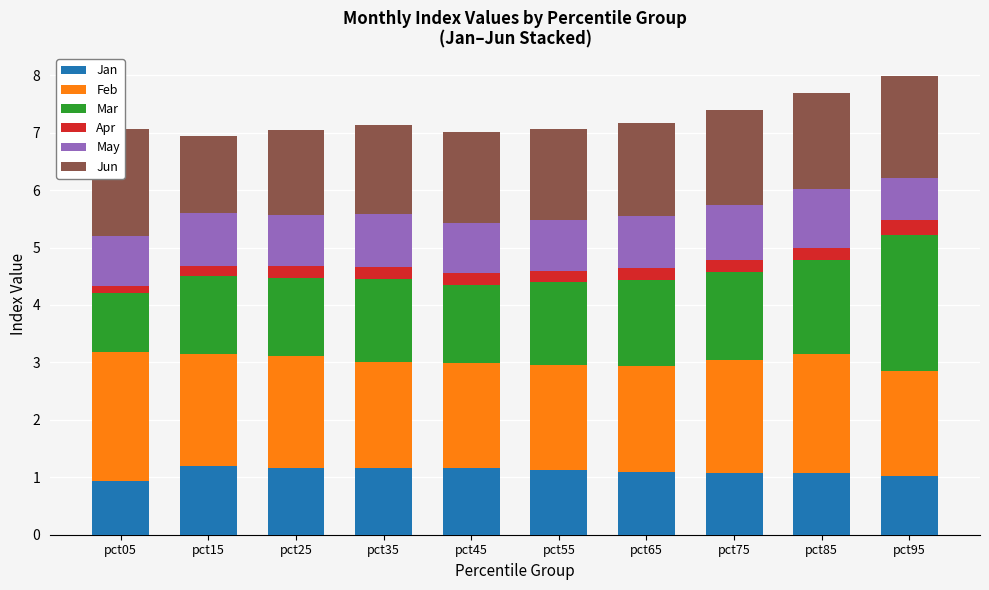

The Jan series shows 1.1 at pct65. True or false?

True